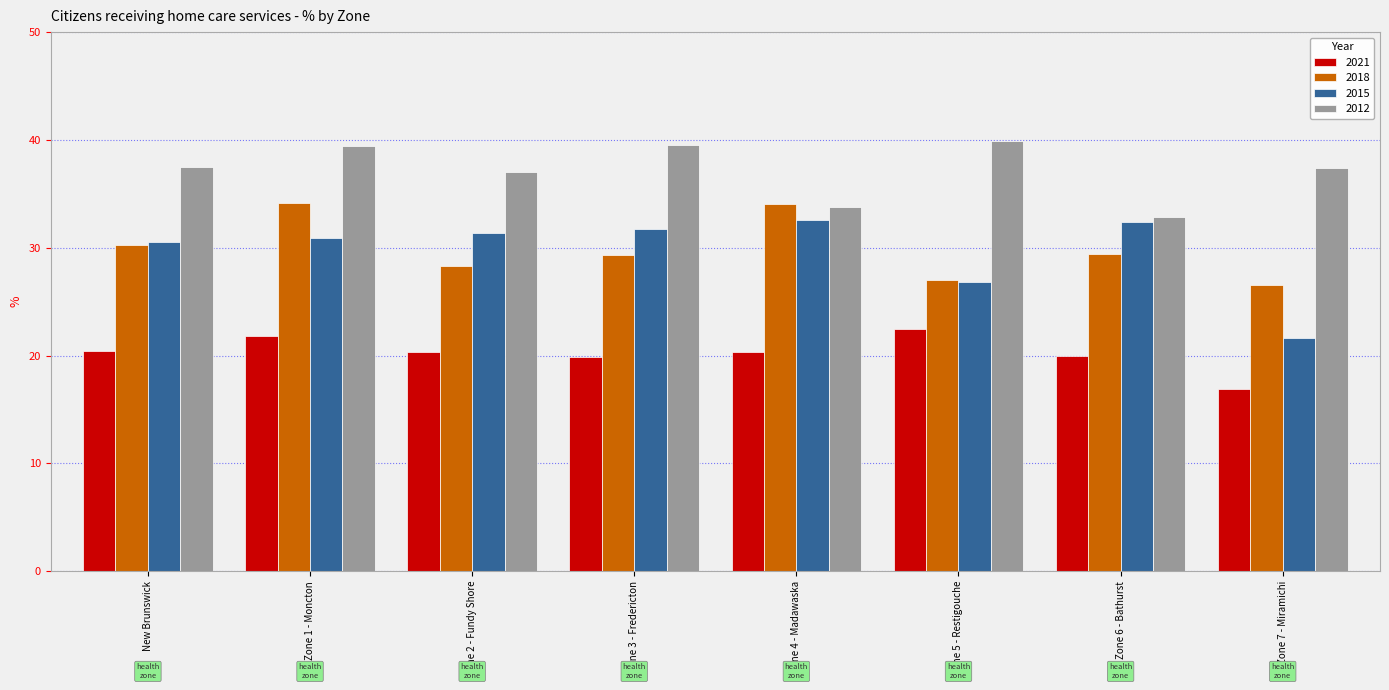

Which series has the largest total across all categories?

2012